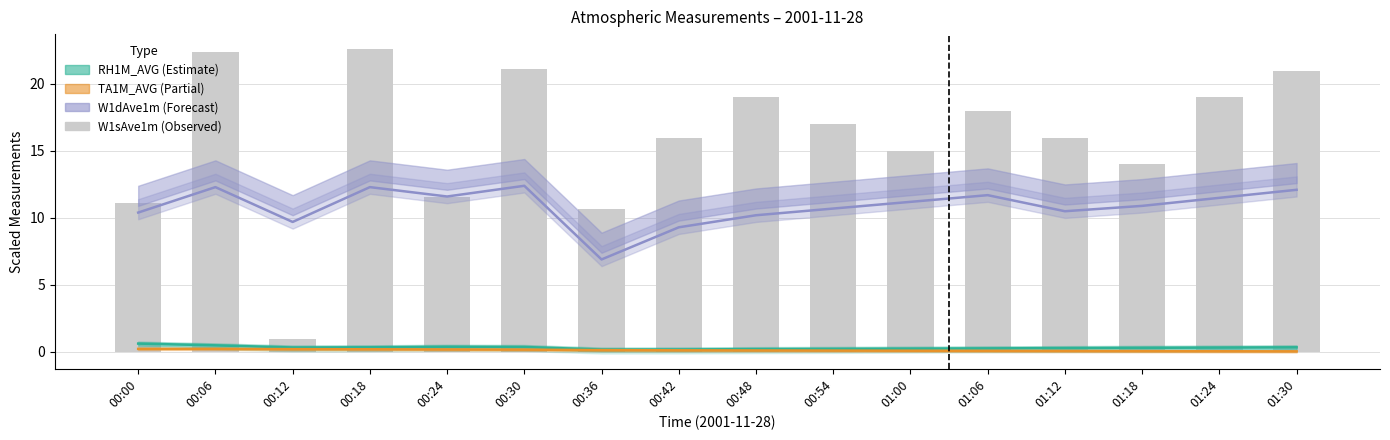

The W1dAve1m series shows 4.9 at 00:12. True or false?

False